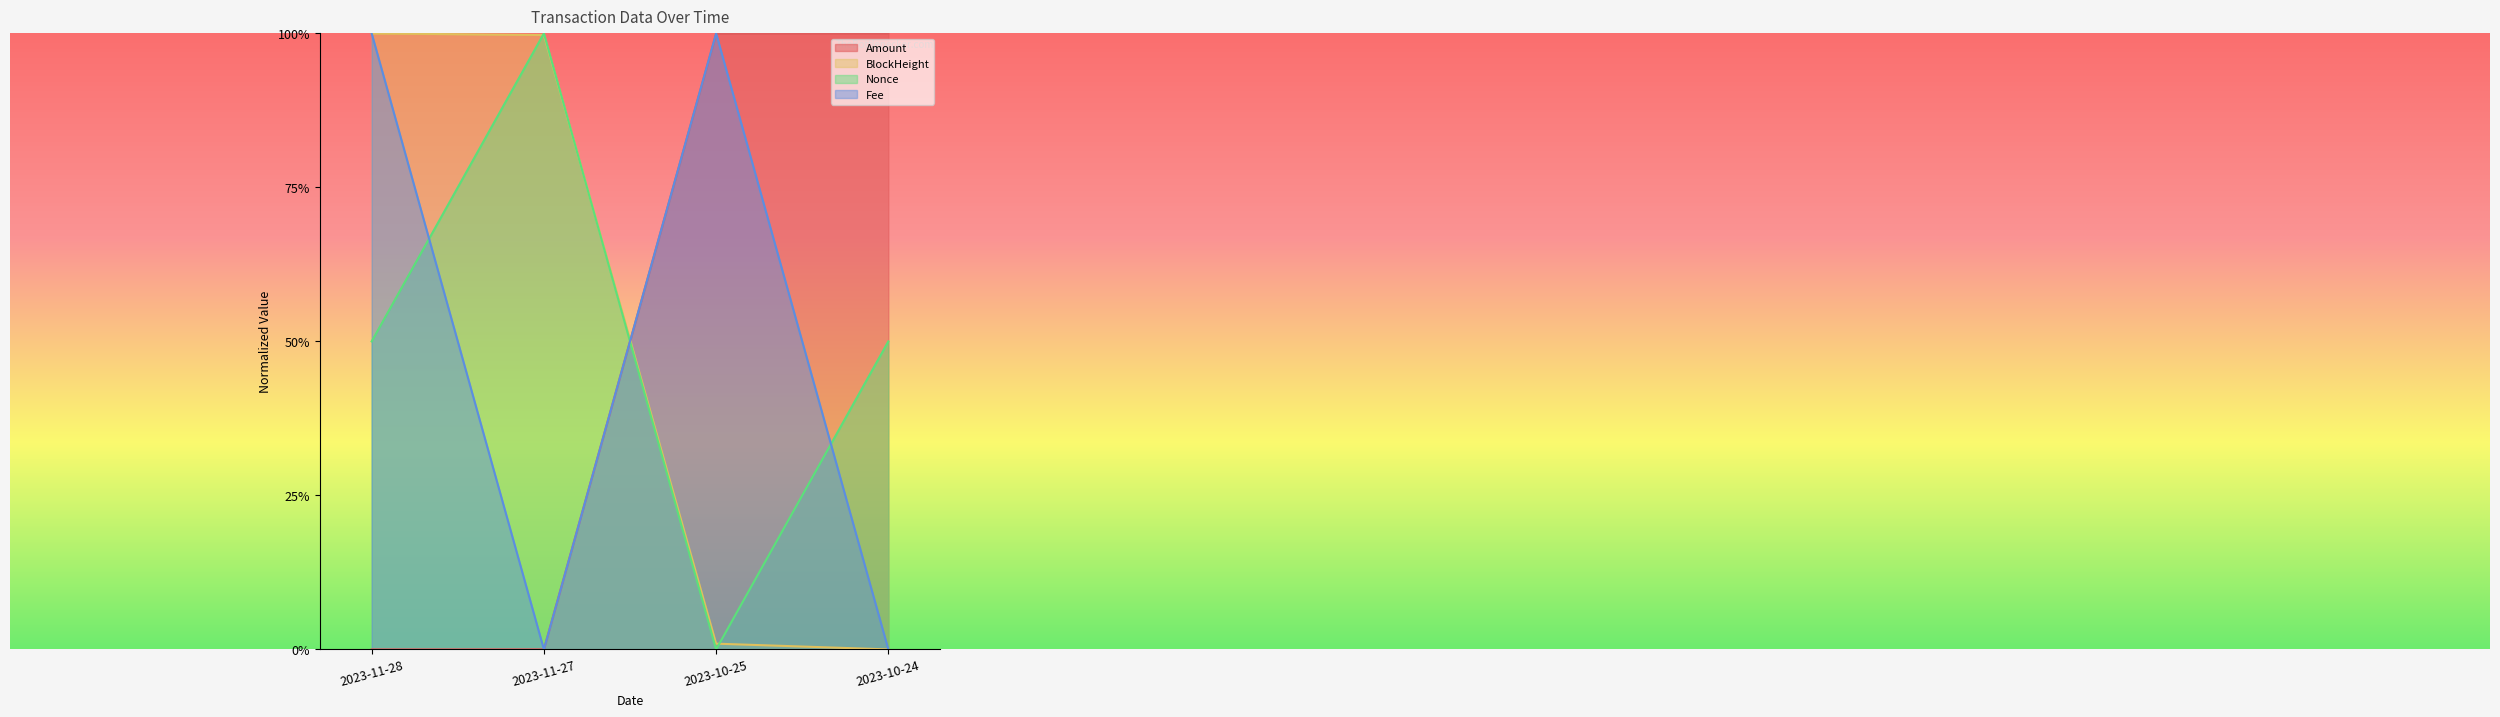

What is the sum of all Amount values?

2.0